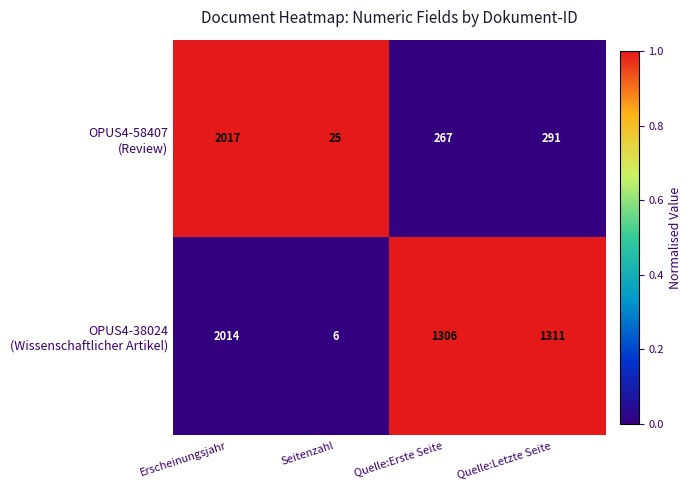

What is the maximum value shown in the chart?

2017